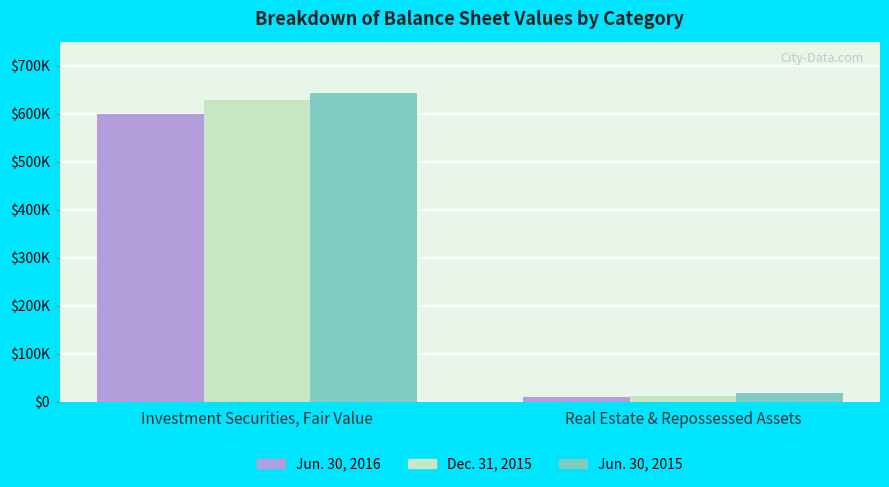

True or false: Dec. 31, 2015 has a value of 12622 at Real Estate & Repossessed Assets.

True